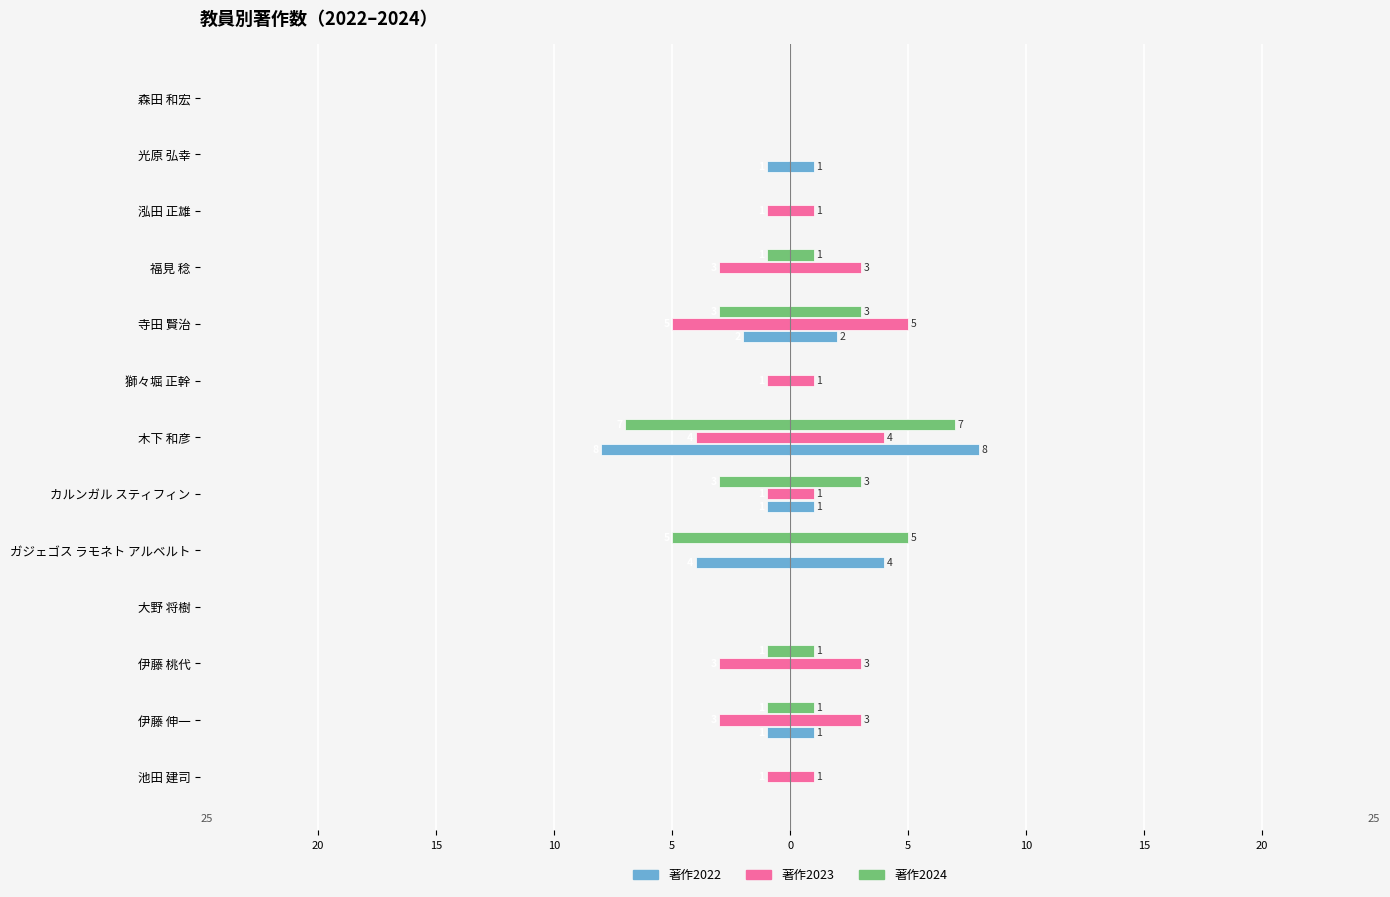

Reading left to right, extract all data points from this chart.

著作2022: 0	-1	0	0	-4	-1	-8	0	-2	0	0	-1	0
著作2023: -1	-3	-3	0	0	-1	-4	-1	-5	-3	-1	0	0
著作2024: 0	-1	-1	0	-5	-3	-7	0	-3	-1	0	0	0